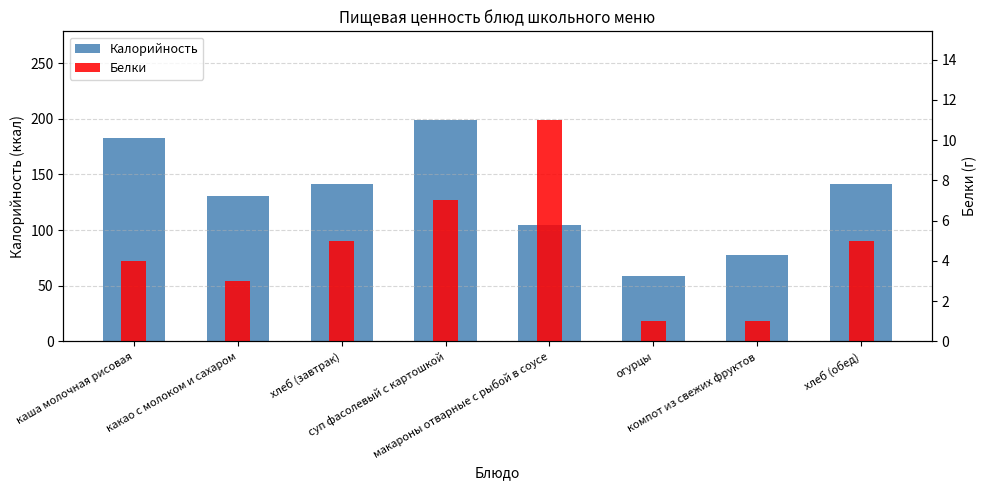

What value does the Калорийность series have at компот из свежих фруктов, to the nearest 50?

100